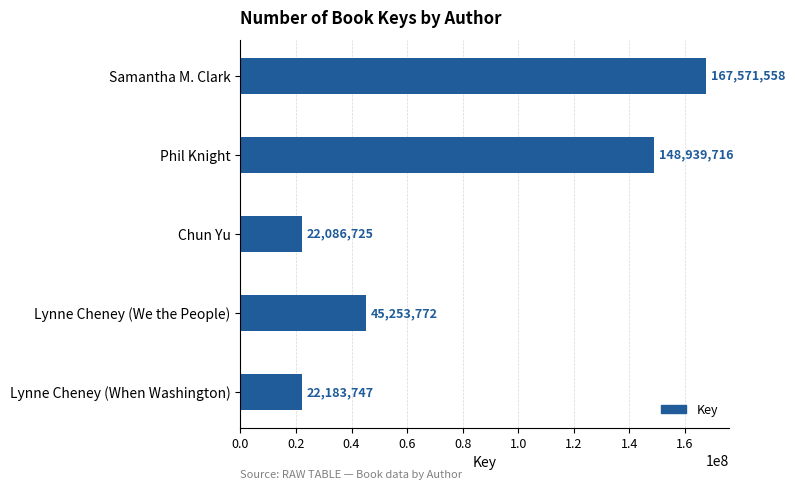

List the labels in order of value, largest first.

Samantha M. Clark, Phil Knight, Lynne Cheney (We the People), Lynne Cheney (When Washington), Chun Yu